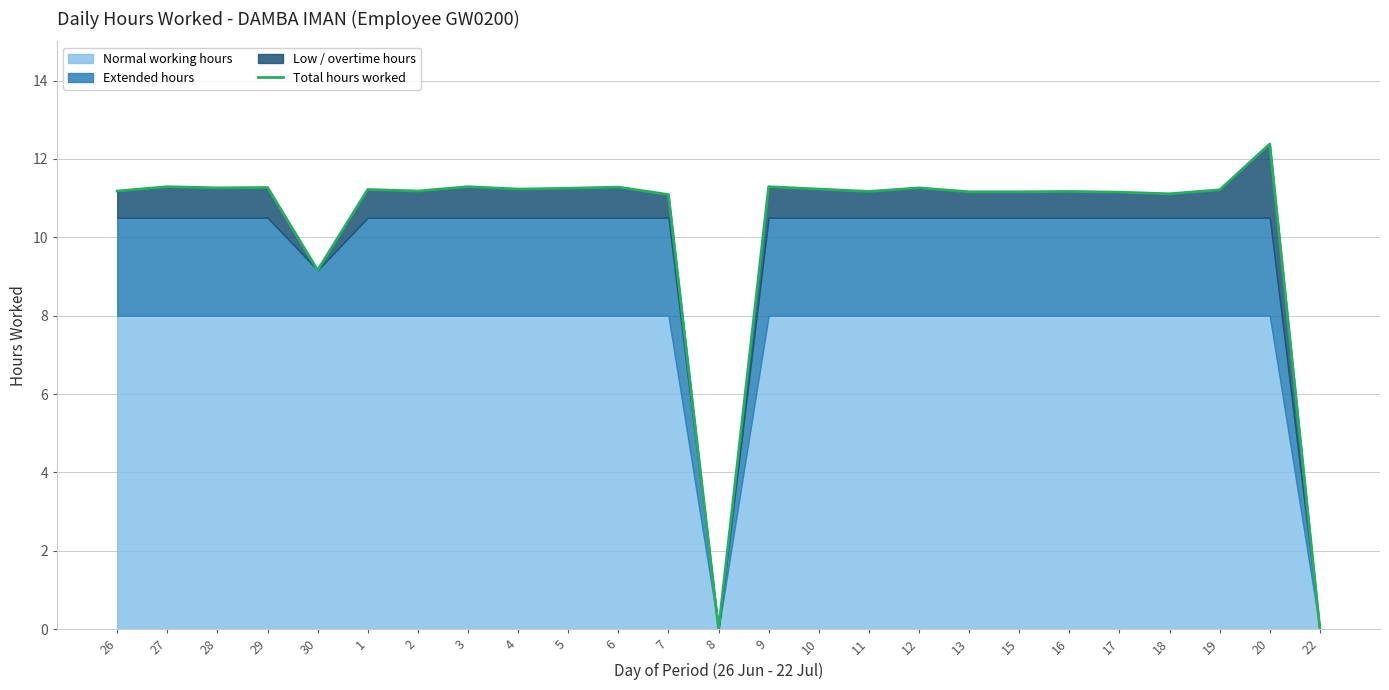

What is the label of the 10th point from the left?

5